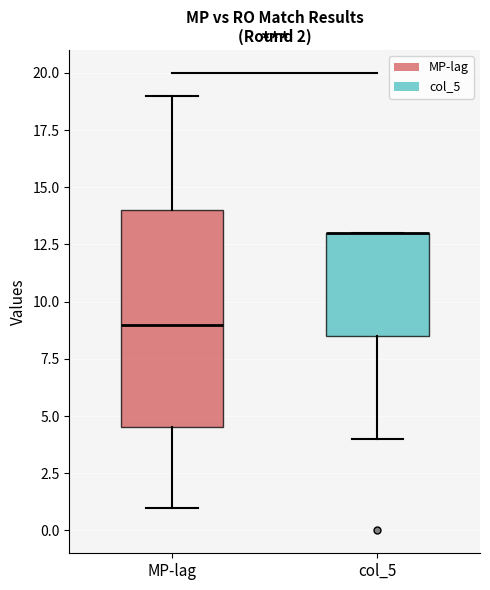

Comparing the boxes themselves (not the whiskers), which one is the tallest?

MP-lag